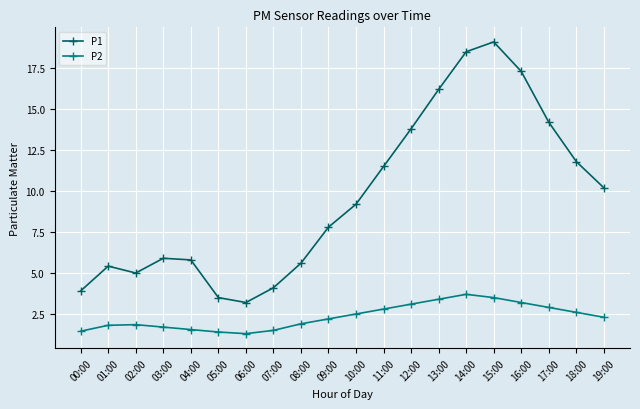

What is the sum of all P1 values?

192.0